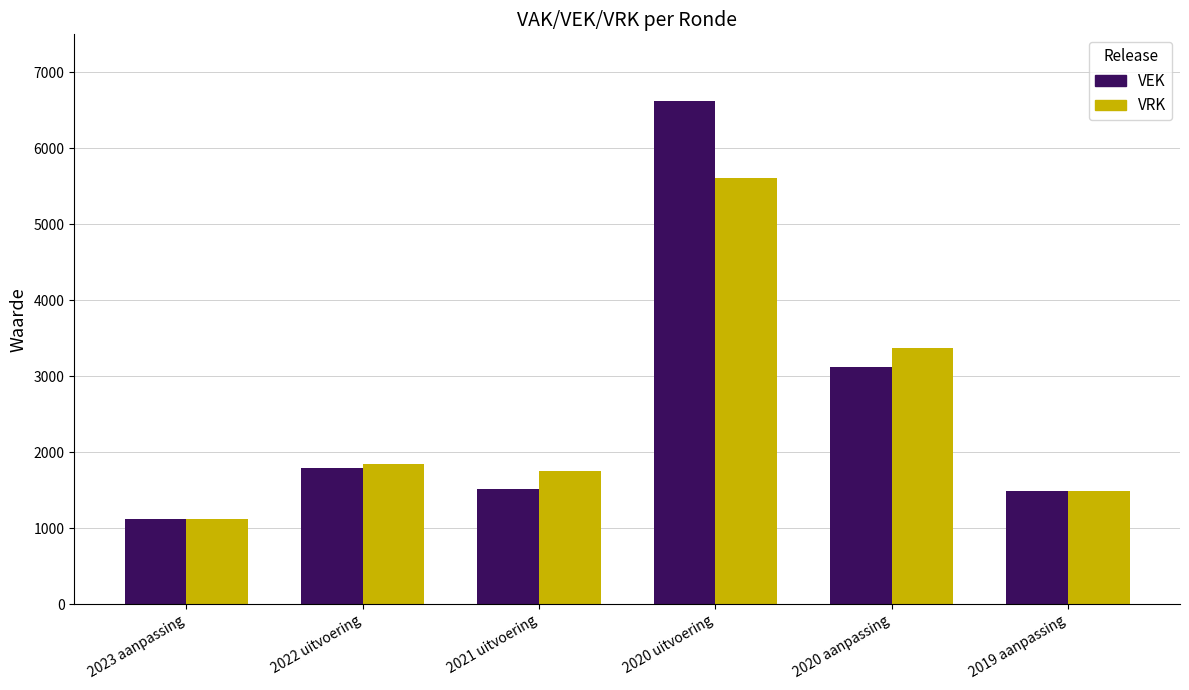

At which category is the sum across all series the highest?

2020 uitvoering